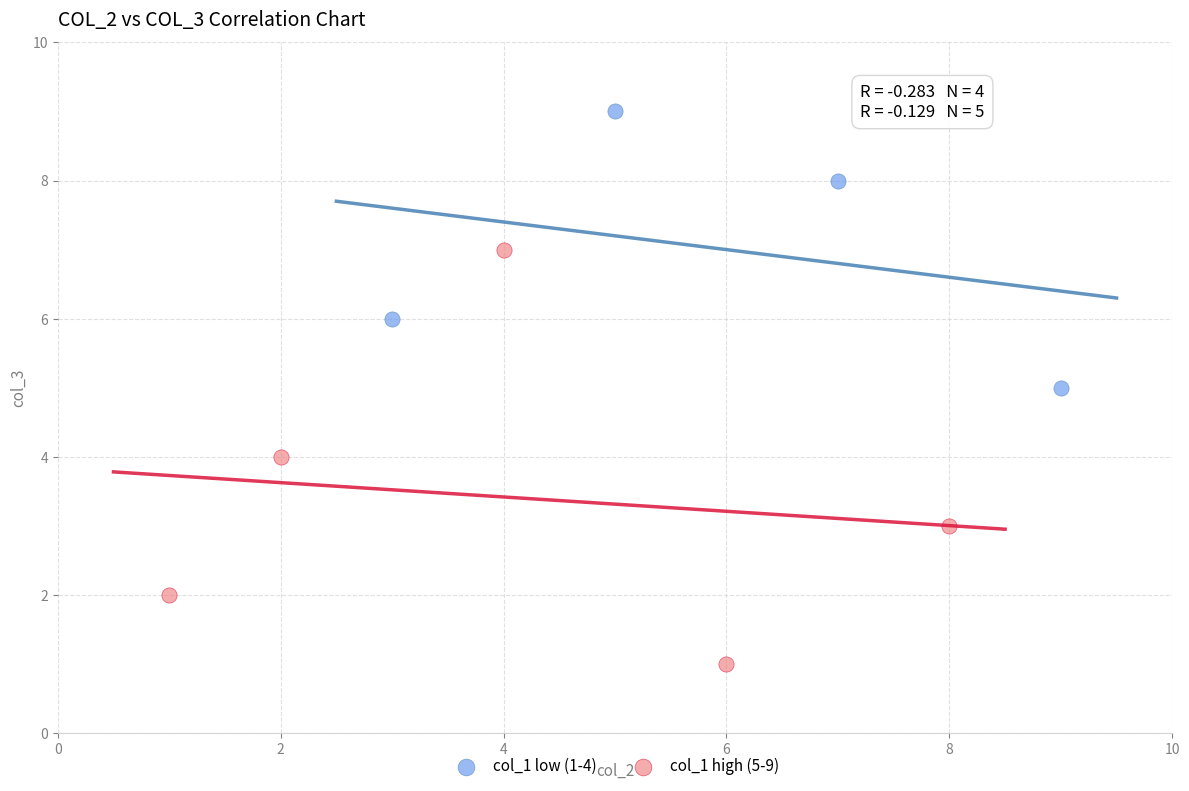

Which series contains the highest Y value?

col_1 low (1-4)